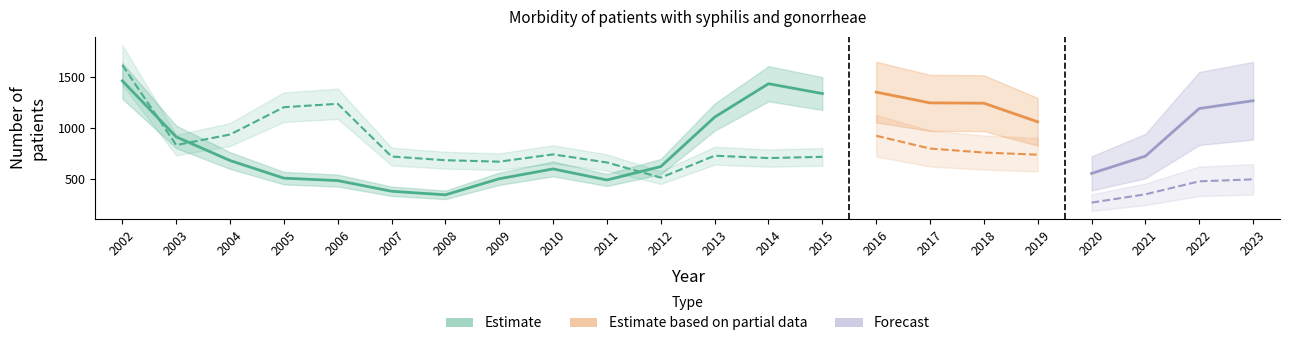

Which has a higher value, 2004 or 2011?

2004